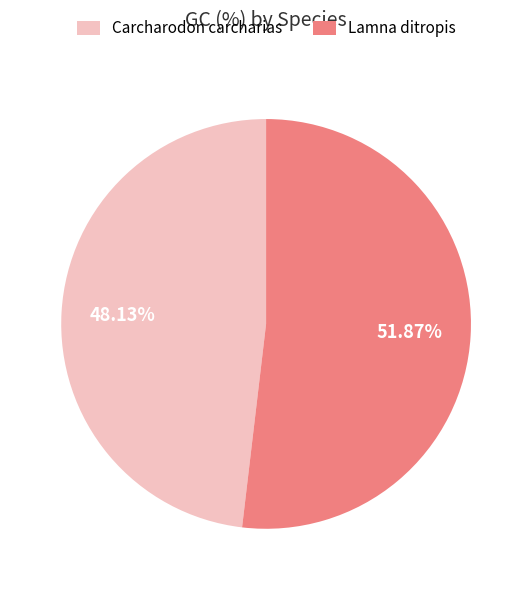

Which slice is the largest?

Lamna ditropis